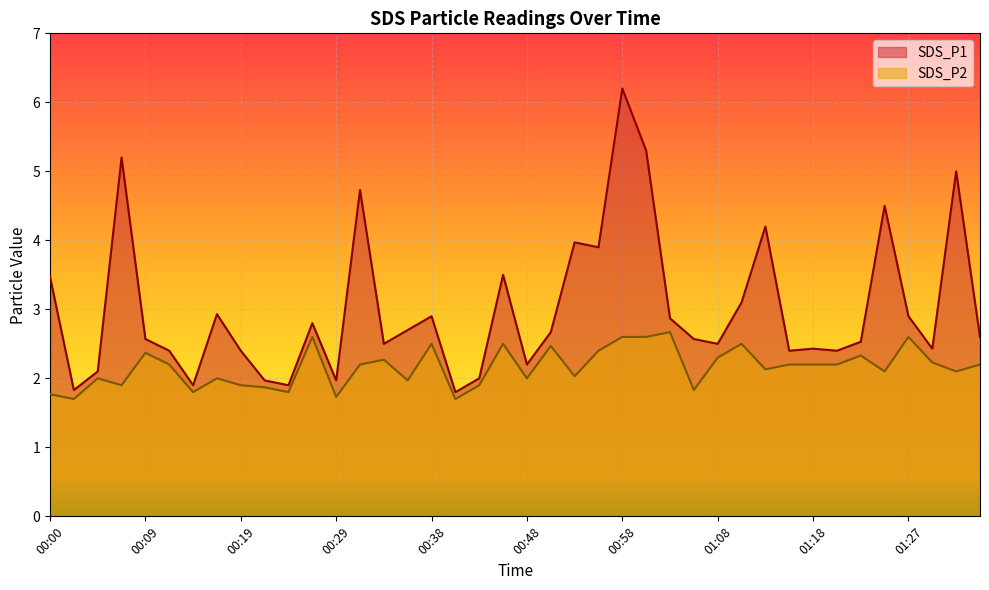

True or false: SDS_P1 and SDS_P2 cross at least once.

False